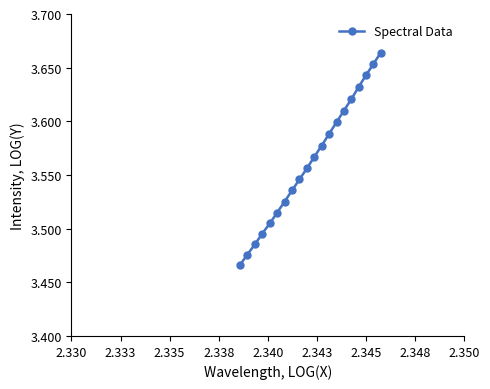

True or false: there are more than 0 points higher than both neighbors.

False